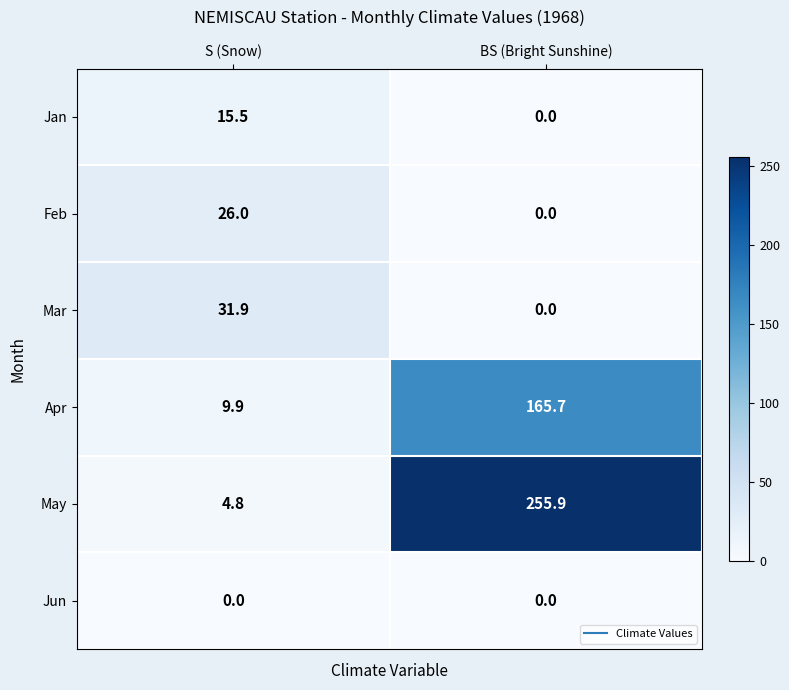

Where is Jan nearest to the value 7?

BS (Bright Sunshine)